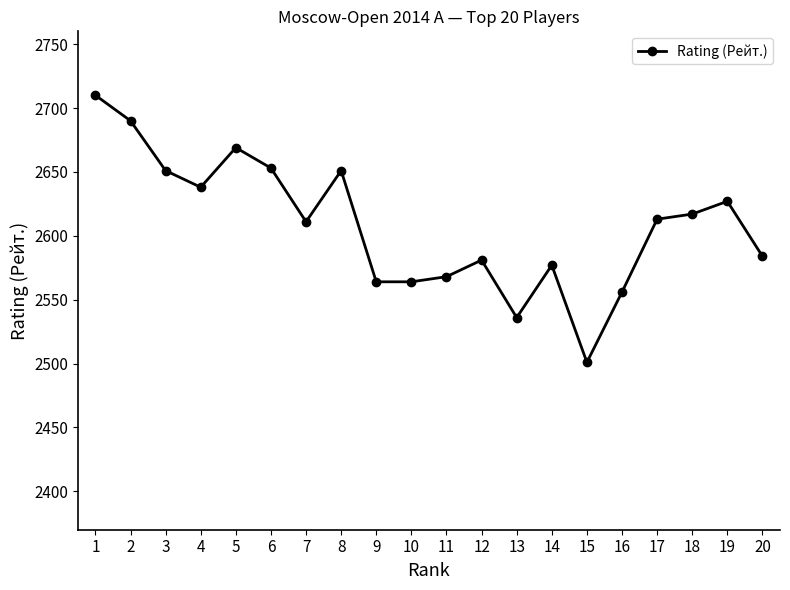

Reading right to left, list all the values displayed in this chart.

2584	2627	2617	2613	2556	2501	2577	2536	2581	2568	2564	2564	2651	2611	2653	2669	2638	2651	2690	2710